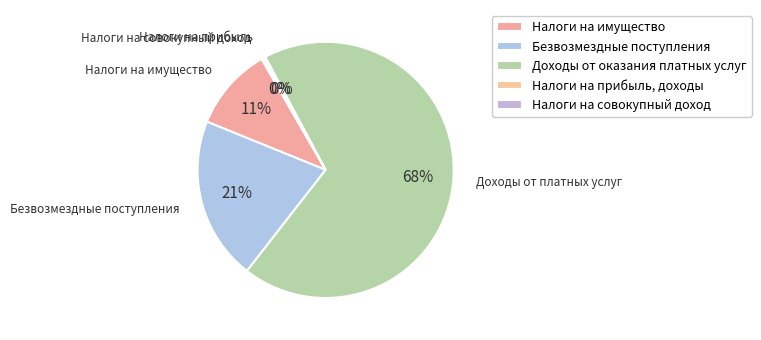

To the nearest percent, what is the difference between the largest and smallest slice percentages?

68%